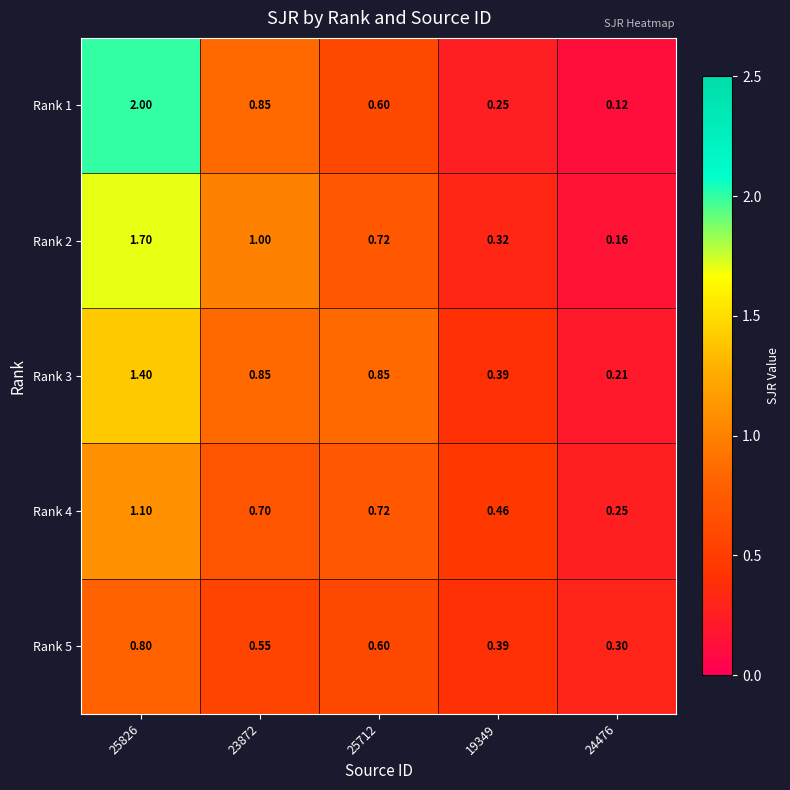

What is the total value across all series at 23872?

4.0